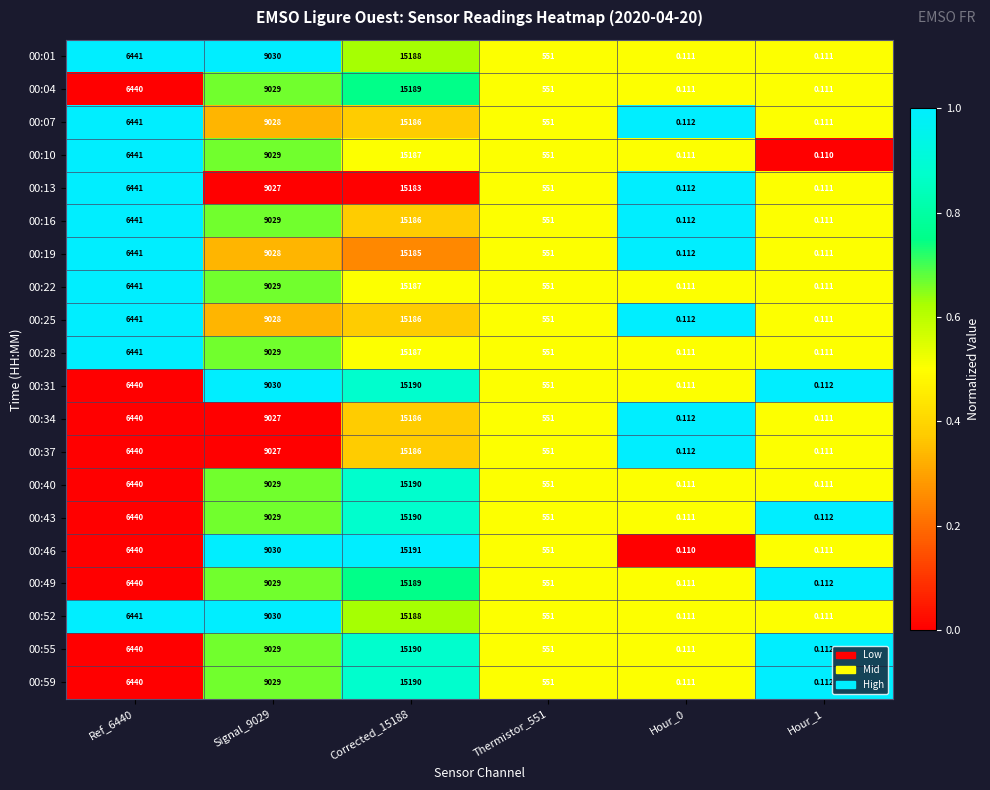

What is the total value across all series at Hour_1?

2.2